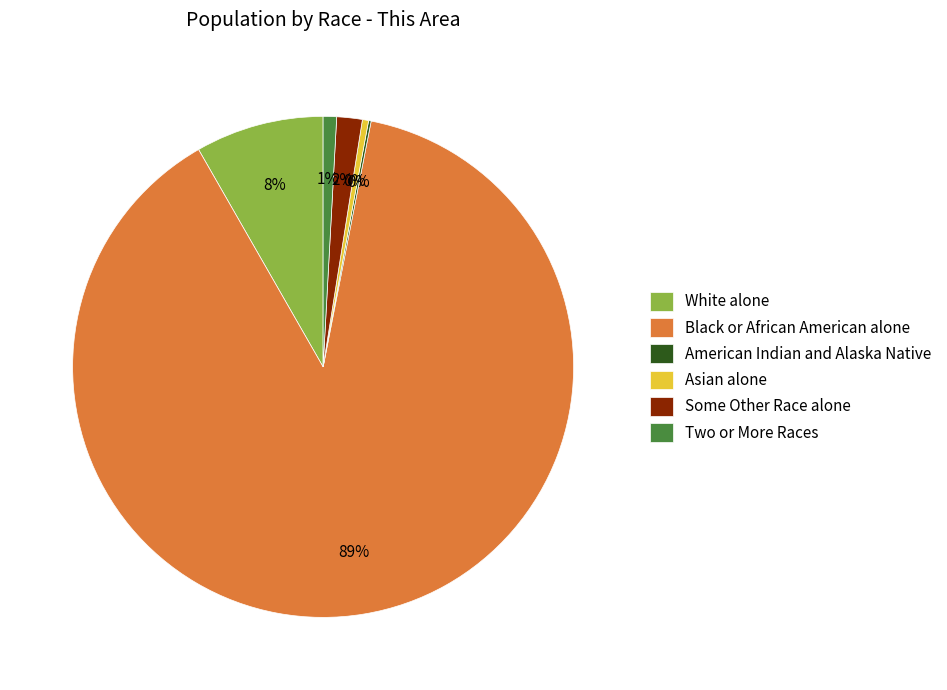

Between Black or African American alone and White alone, which is larger?

Black or African American alone